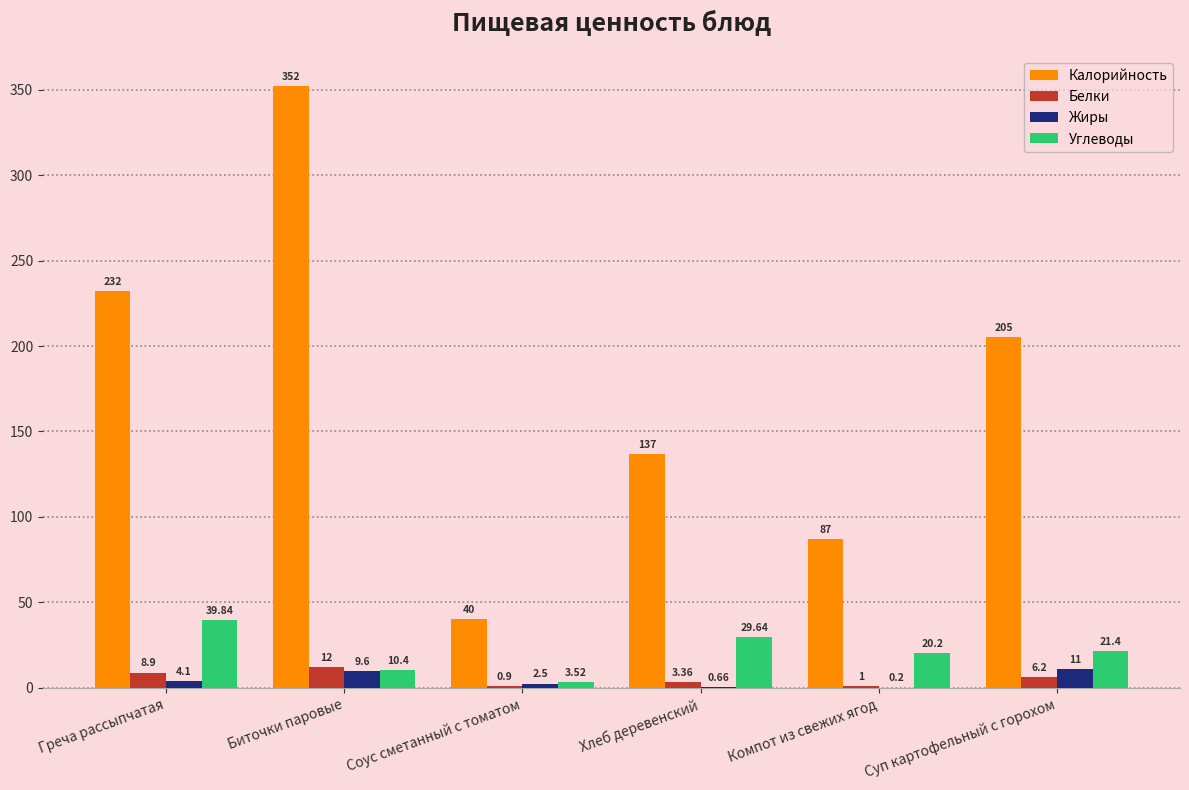

How many groups of bars are there?

6